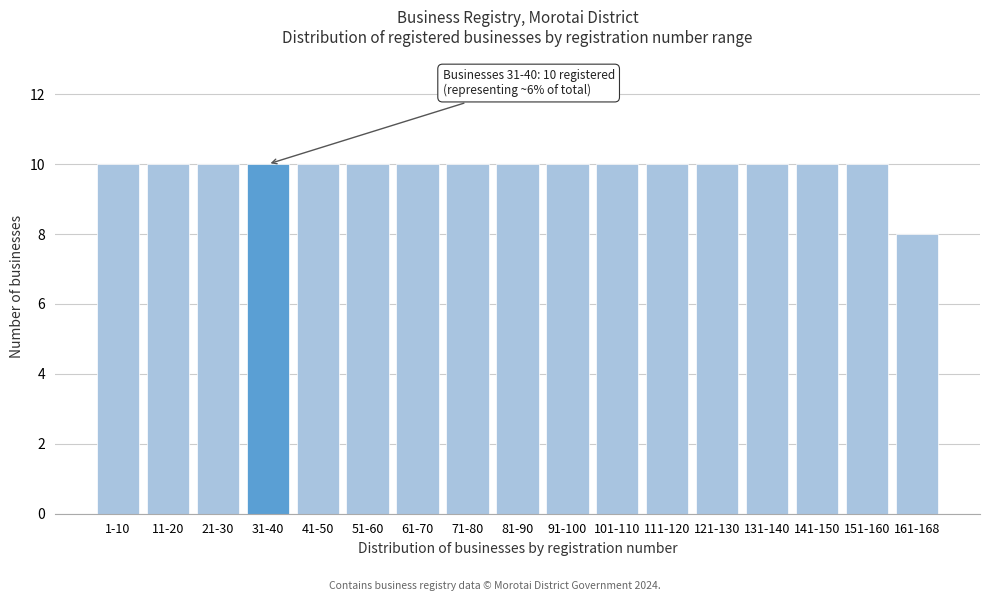

Reading left to right, what are all the values shown in this chart?

10	10	10	10	10	10	10	10	10	10	10	10	10	10	10	10	8